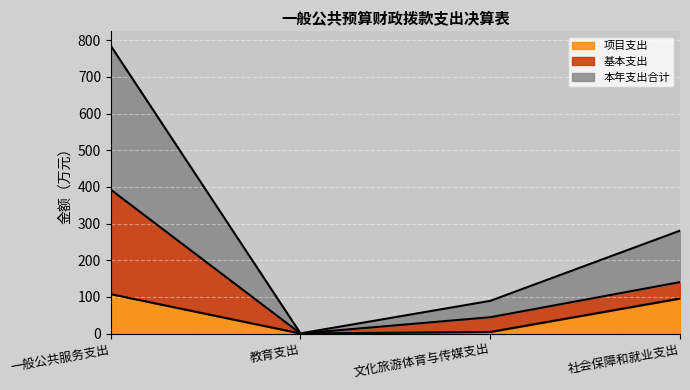

At which label is 项目支出 closest to 53?

社会保障和就业支出